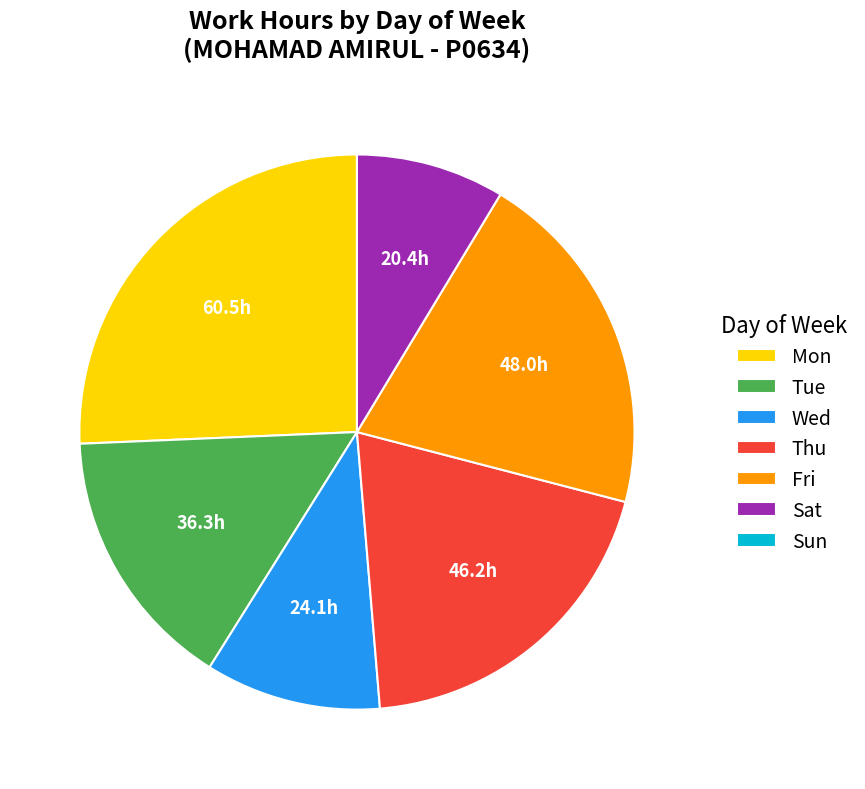

Is there any slice that represents more than half of the pie?

No